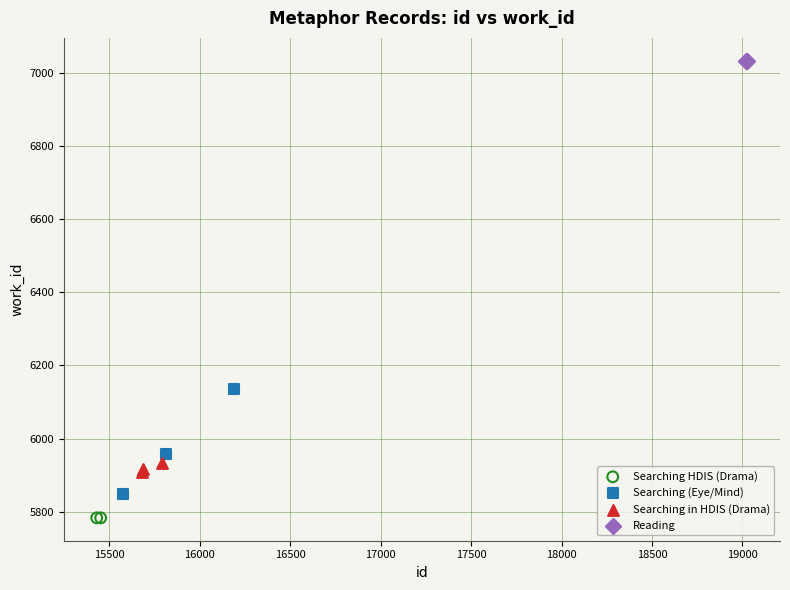

What are all the series names shown in the legend?

Searching HDIS (Drama), Searching (Eye/Mind), Searching in HDIS (Drama), Reading